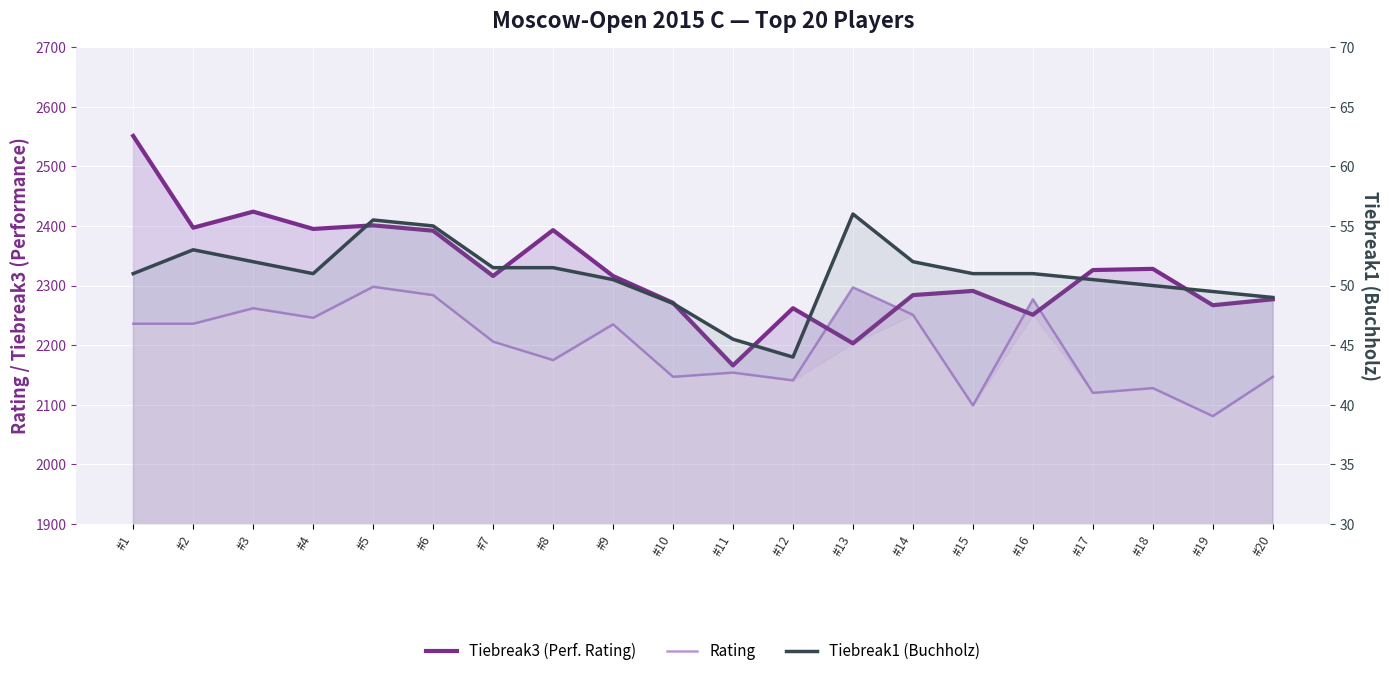

What is the maximum value shown in the chart?

2551.0